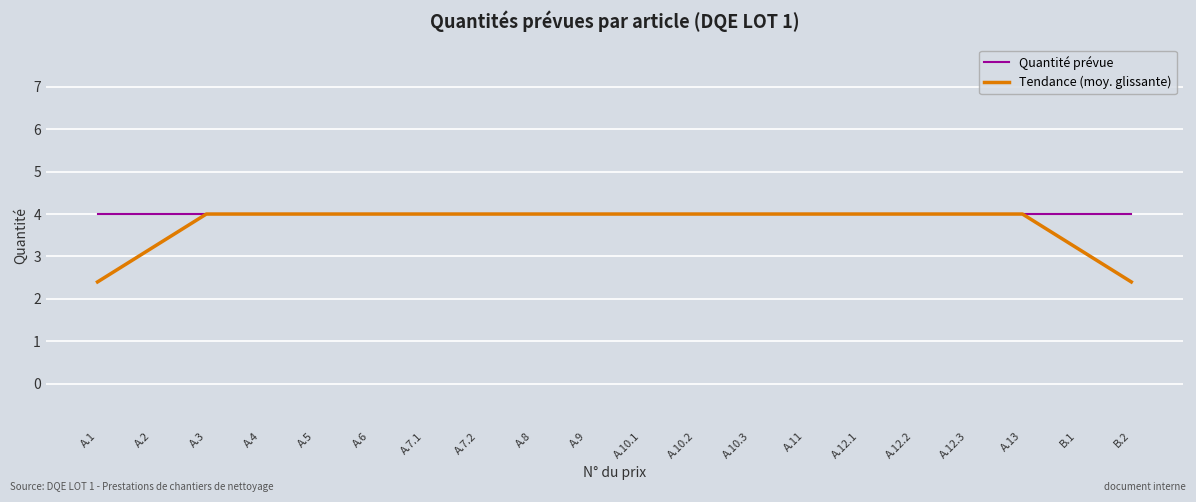

Rank the series at B.1 from lowest to highest value.

Tendance (moy. glissante), Quantité prévue